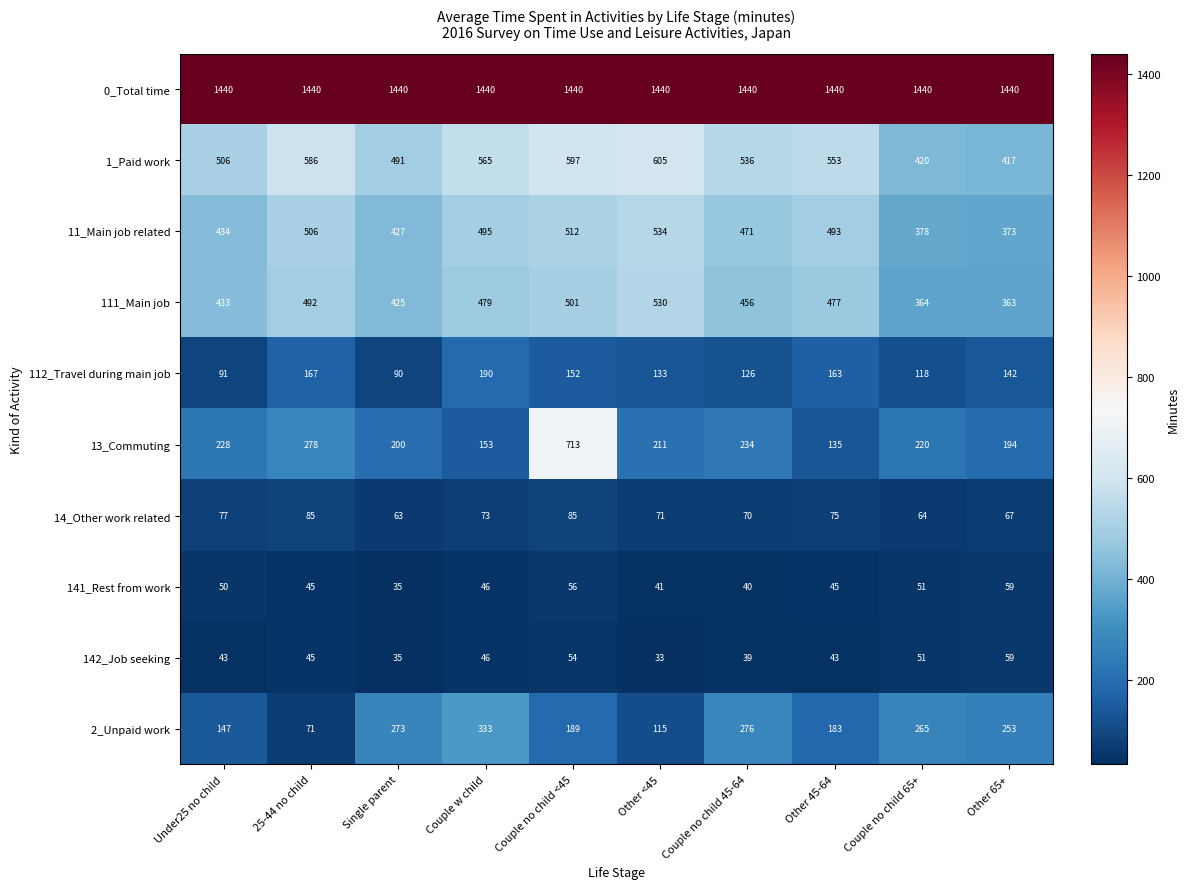

What is the difference between the maximum and second lowest values in the 112_Travel during main job series?

99